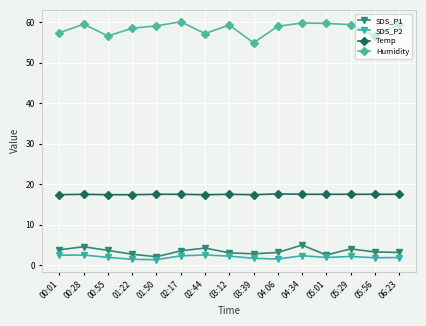

What is the difference between the maximum and second lowest values in the SDS_P2 series?

1.1